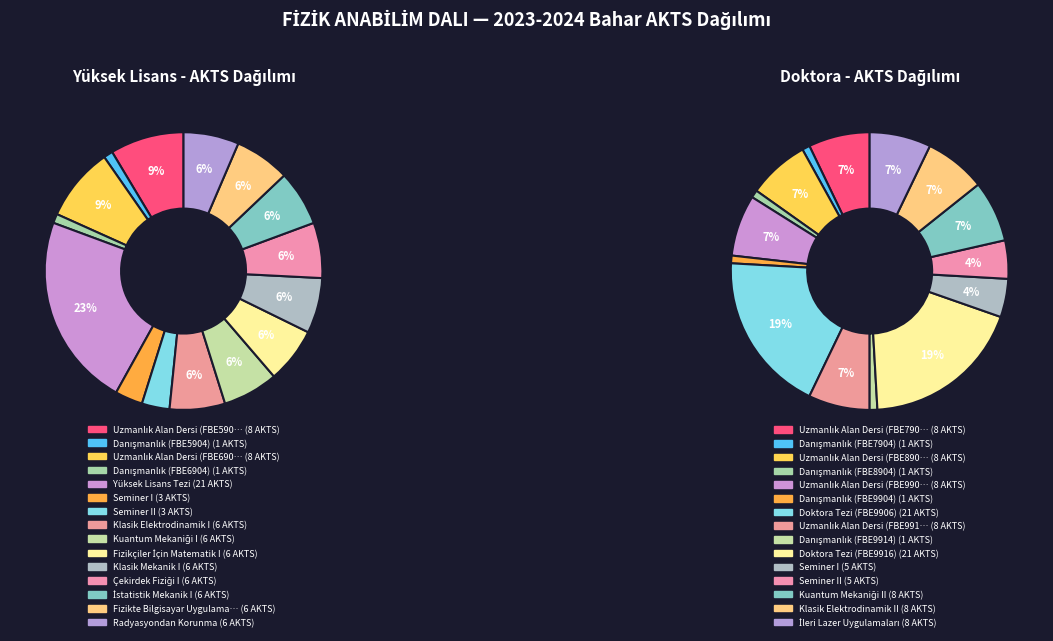

Is the sum of 4 and 7 greater than half?

No